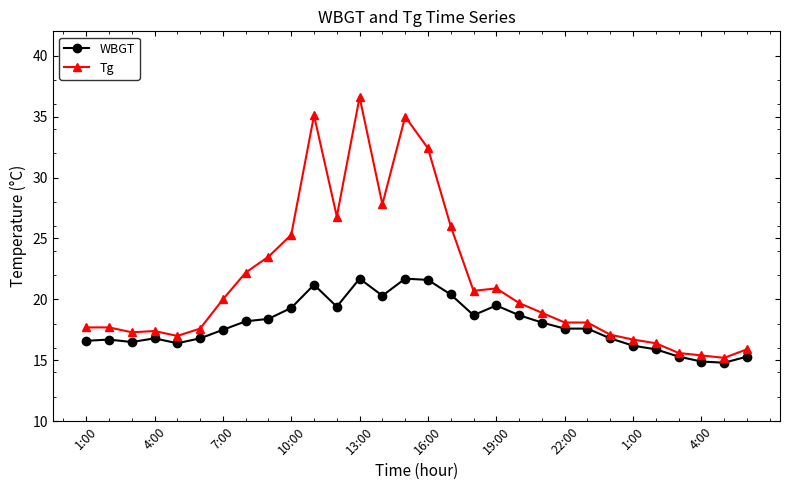

What is the maximum value for Tg?

36.6